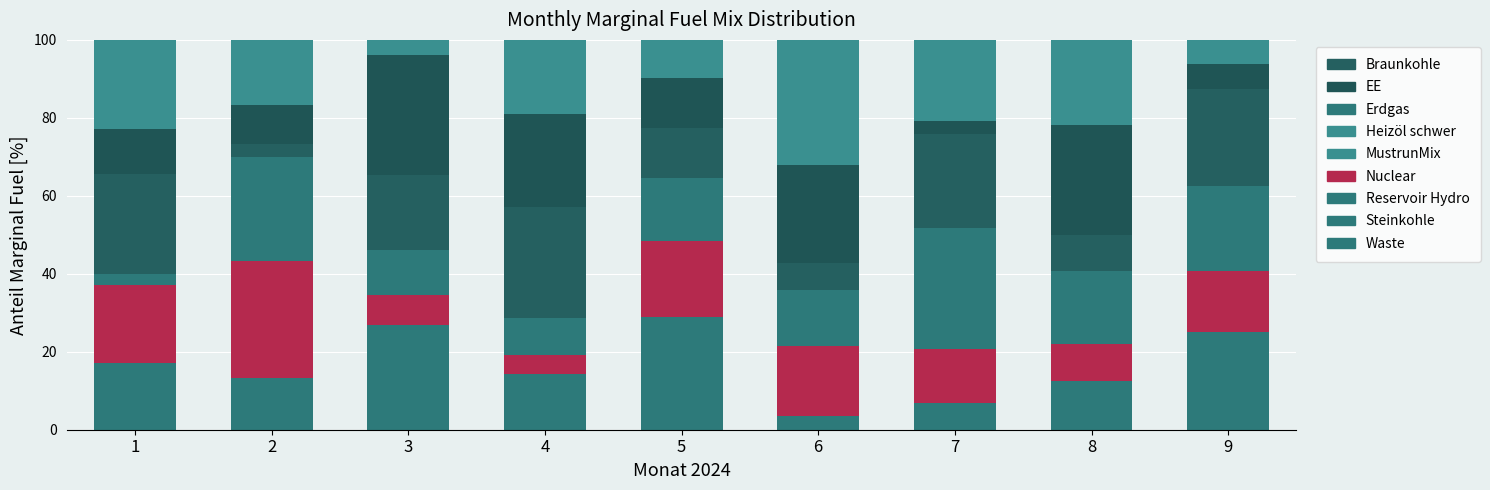

List the labels in order of MustrunMix value, smallest first.

3, 9, 5, 2, 4, 7, 8, 1, 6